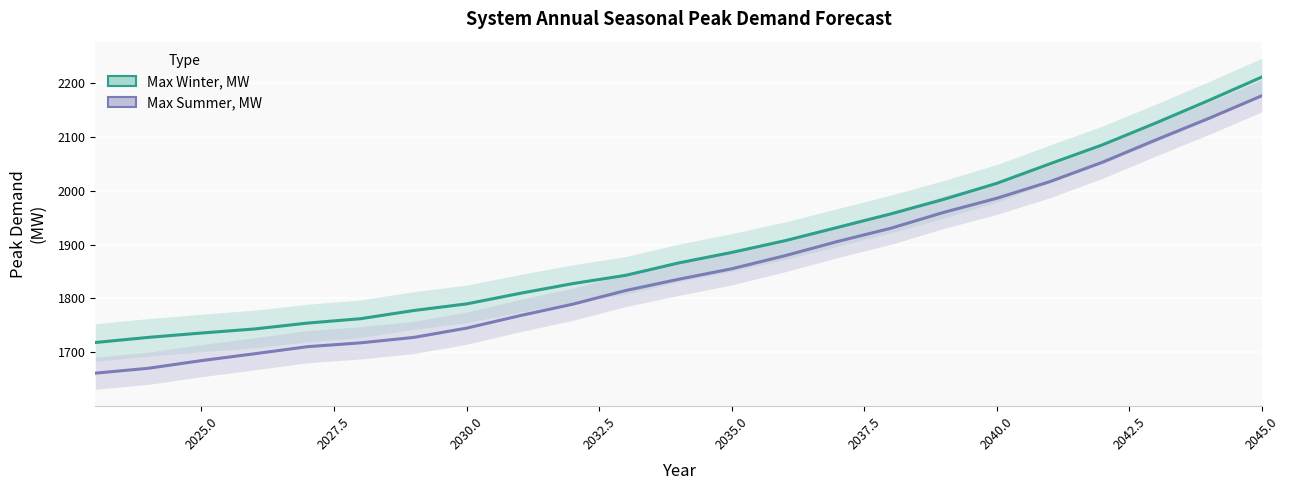

True or false: Max Winter, MW and Max Summer, MW intersect in this chart.

False